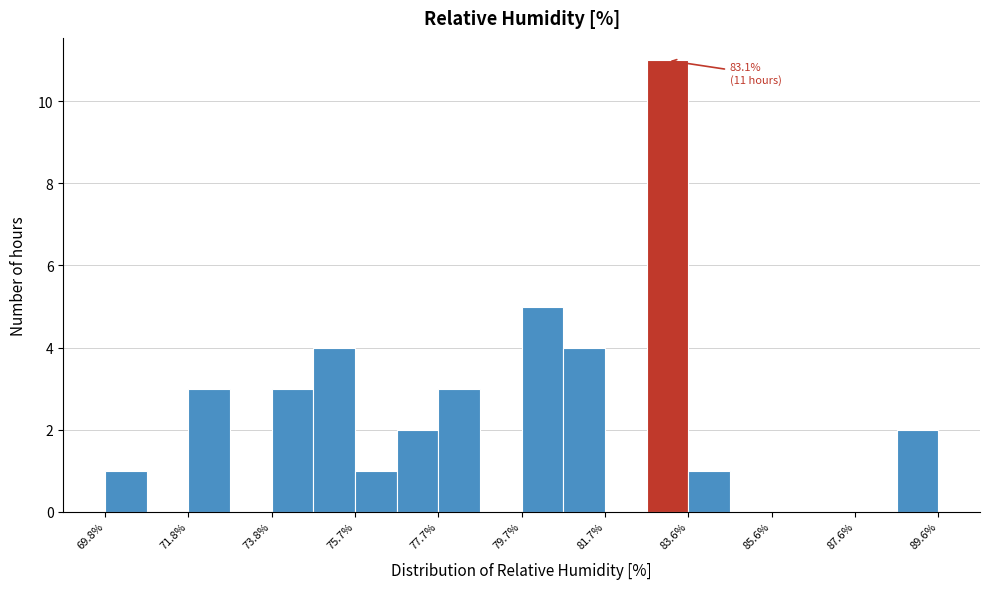

Which range on the x-axis has the tallest bar?

82.6 to 83.6